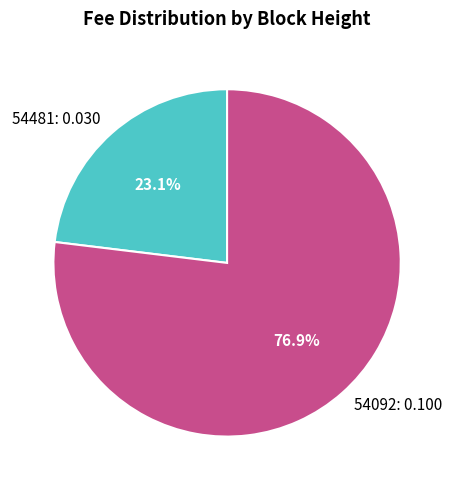

Rank the categories by value from highest to lowest.

54092, 54481